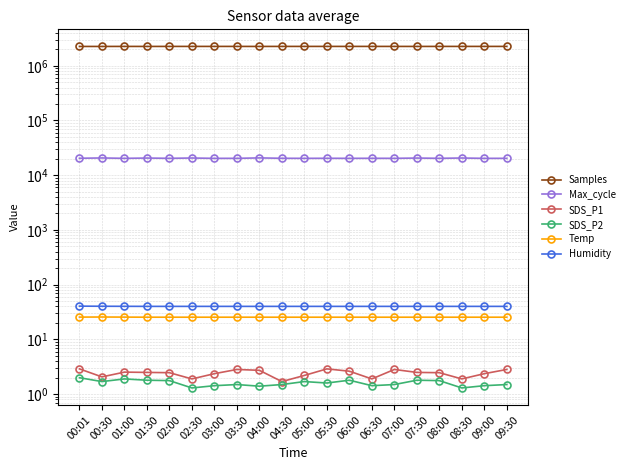

How many interior local peaks does the Samples series have?

6